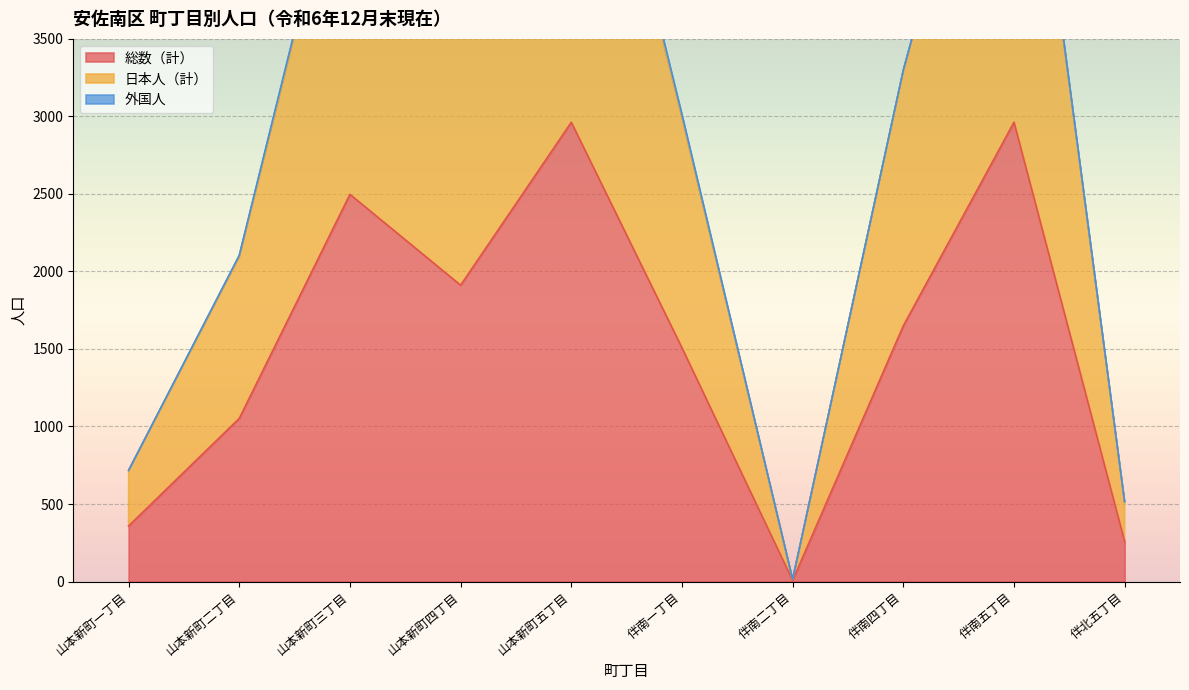

What is the value of the 総数（計） point at the 6th from the left?

1507